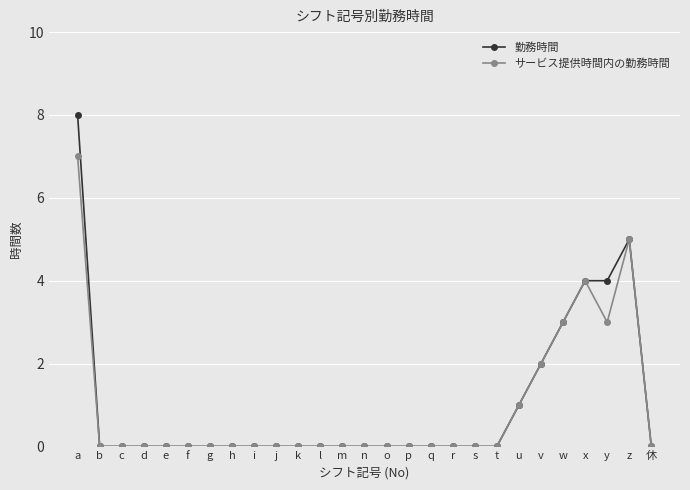

Does the chart display data point markers on the line(s)?

Yes